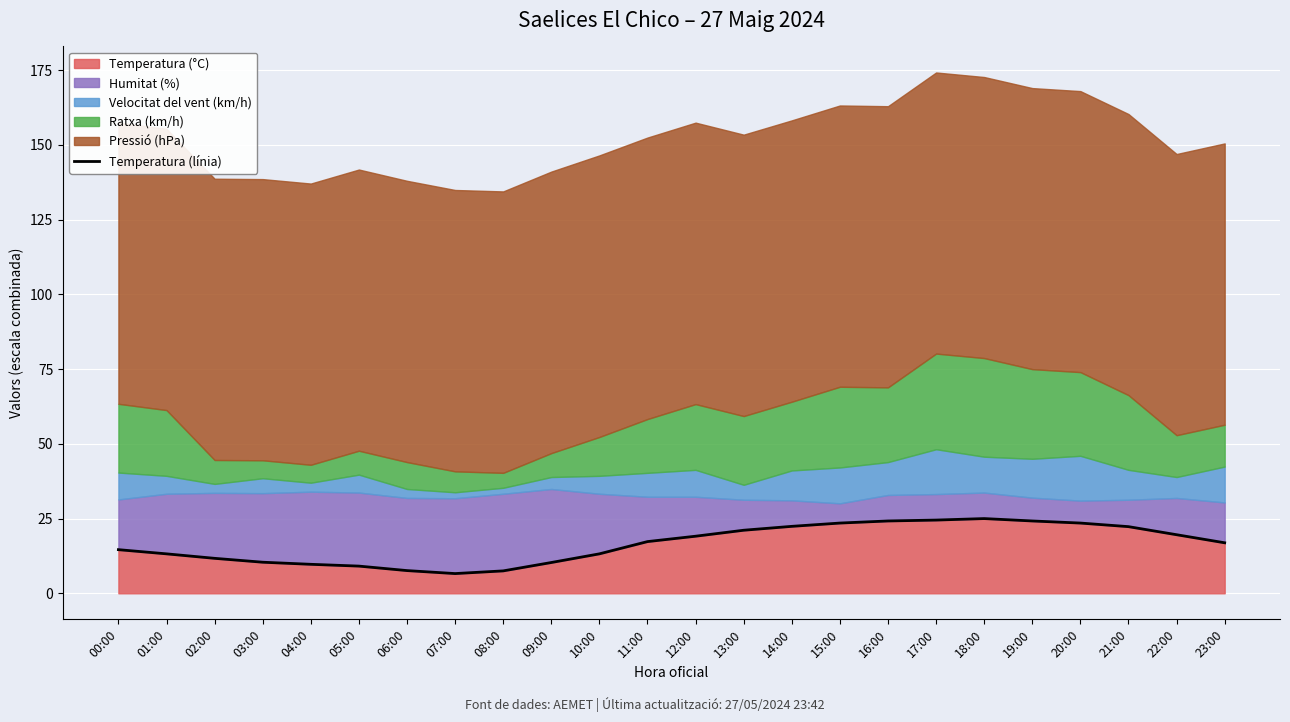

Is it true that the value at 21:00 is 22.3?

True